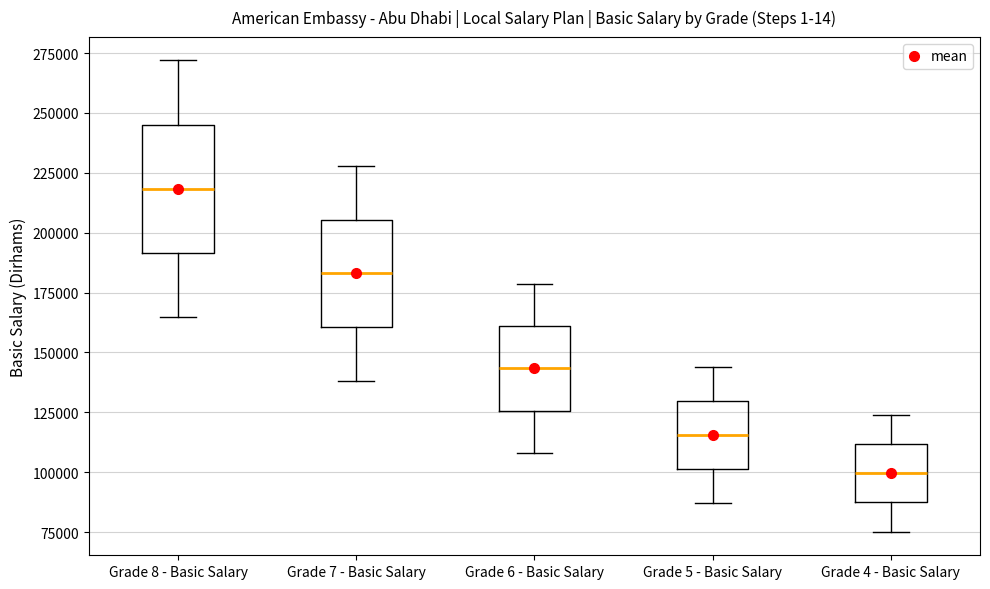

Reading left to right, read every box against the y-axis: the position of its median line, the range the box covers, and the ends of its whiskers. The values are not printed on the chart, so give them approximately, as read against the axis.

Grade 8 - Basic Salary: median 220000, box 190000 to 245000, whiskers 165000 to 270000
Grade 7 - Basic Salary: median 185000, box 160000 to 205000, whiskers 140000 to 230000
Grade 6 - Basic Salary: median 145000, box 125000 to 160000, whiskers 110000 to 180000
Grade 5 - Basic Salary: median 115000, box 100000 to 130000, whiskers 85000 to 145000
Grade 4 - Basic Salary: median 100000, box 85000 to 110000, whiskers 75000 to 125000